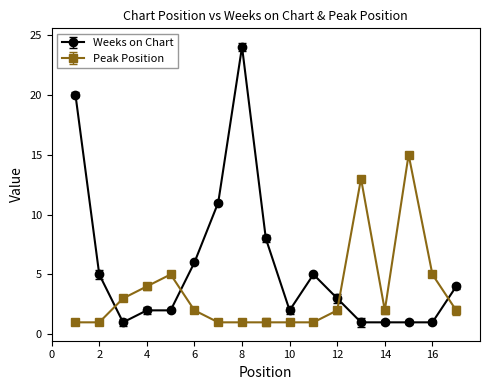

What is the maximum value shown in the chart?

24